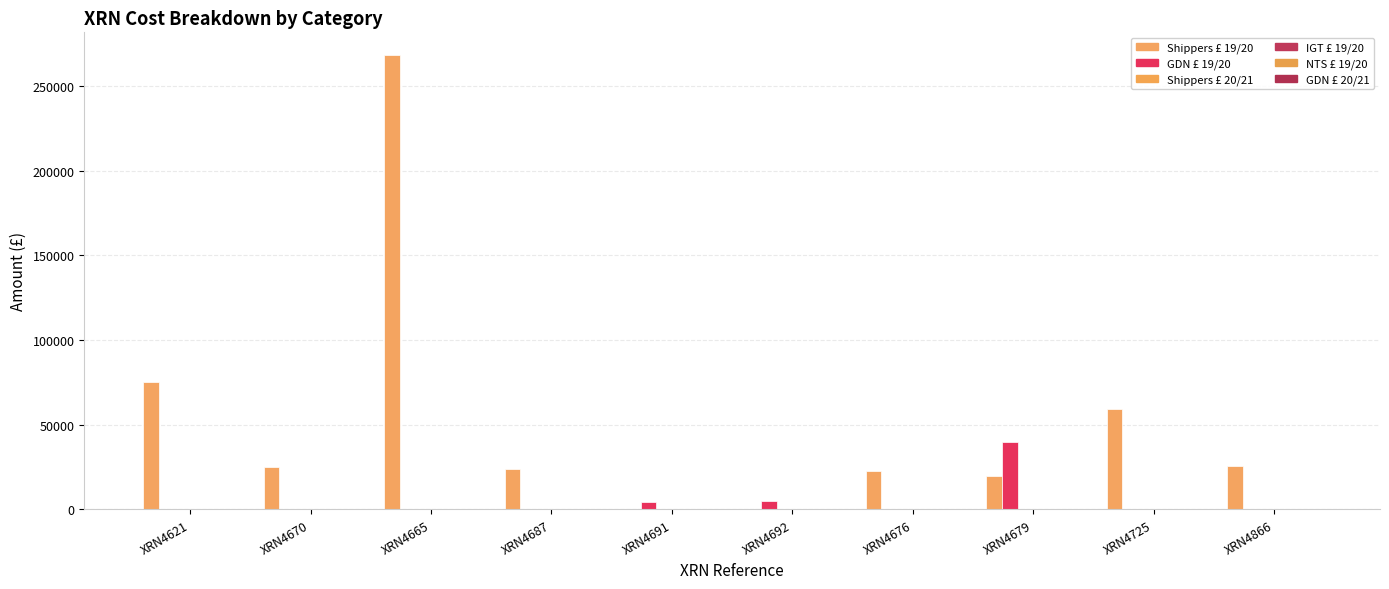

Reading left to right, transcribe all the data shown in this chart.

Shippers £ 19/20: 75174.0	24896.0	268274.0	23948.0	0.0	0.0	23000.0	19502.0	59097.0	25510.0
GDN £ 19/20: 0.0	0.0	0.0	0.0	4668.3	4890.6	0.0	39595.0	0.0	0.0
Shippers £ 20/21: 0.0	0.0	0.0	0.0	0.0	0.0	0.0	0.0	0.0	0.0
IGT £ 19/20: 0.0	0.0	0.0	0.0	518.7	543.4	0.0	0.0	0.0	0.0
NTS £ 19/20: 0.0	0.0	0.0	0.0	0.0	0.0	0.0	0.0	0.0	0.0
GDN £ 20/21: 0.0	0.0	0.0	0.0	0.0	0.0	0.0	0.0	0.0	0.0